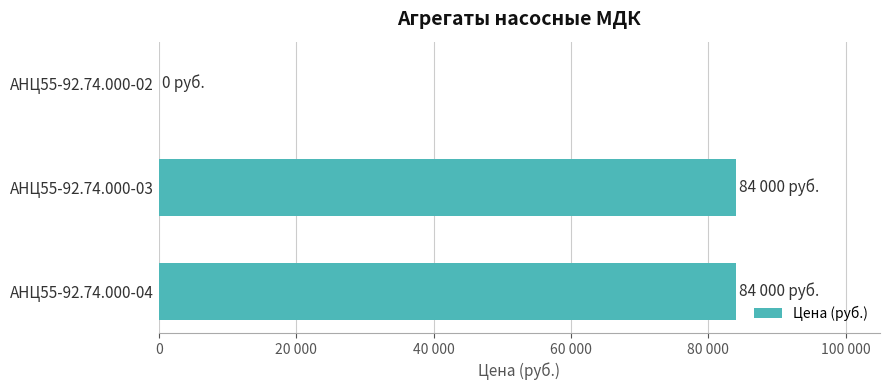

Are the bars horizontal?

Yes